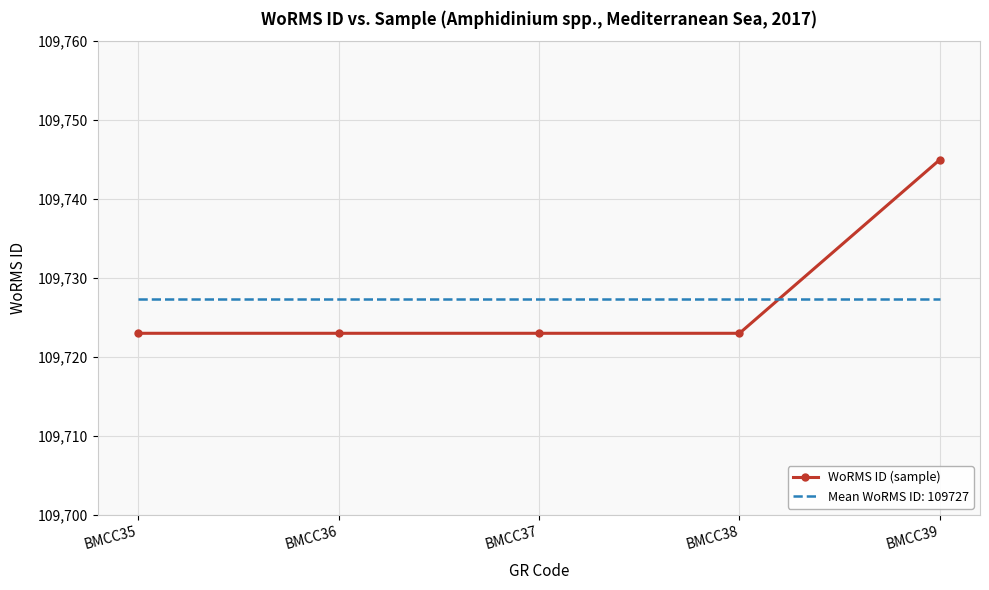

What is the difference between the maximum and minimum values in the WoRMS ID (sample) series?

22.0